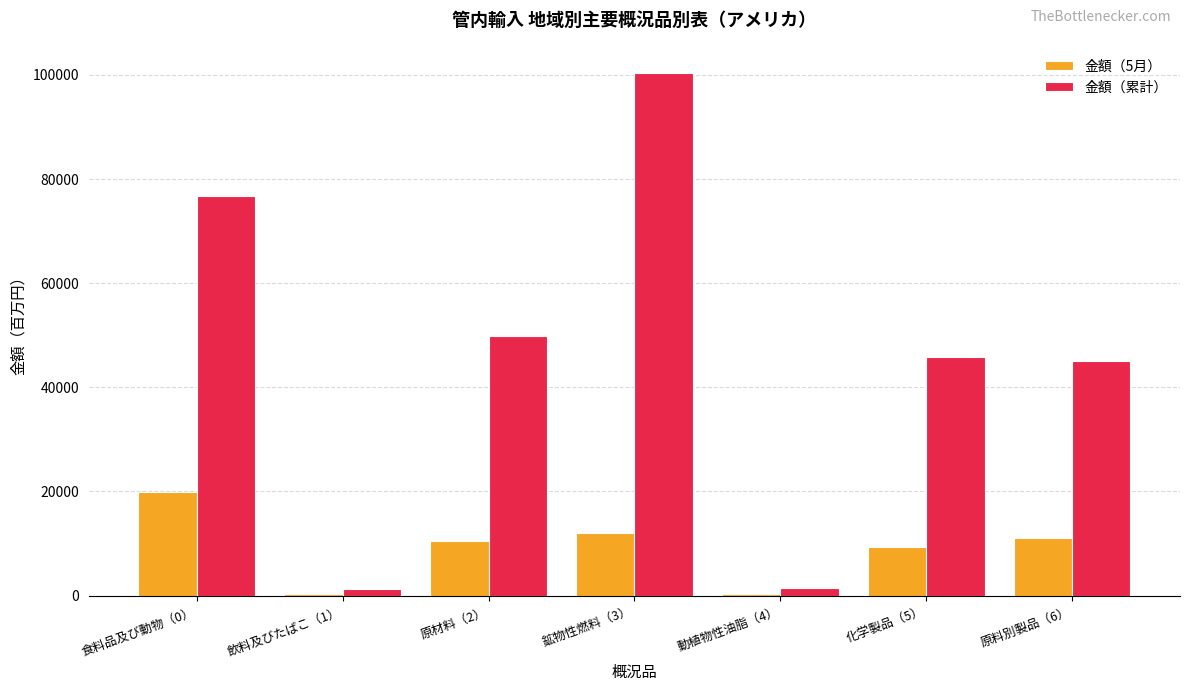

What is the total value across all series at 原材料（2）?

60339.2